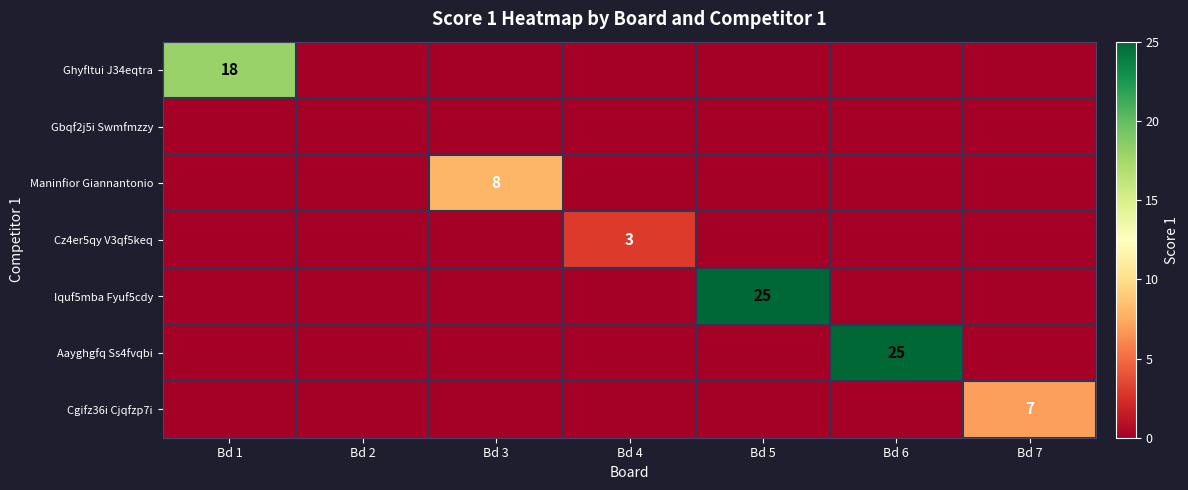

The Iquf5mba Fyuf5cdy series shows 25 at Bd 5. True or false?

True